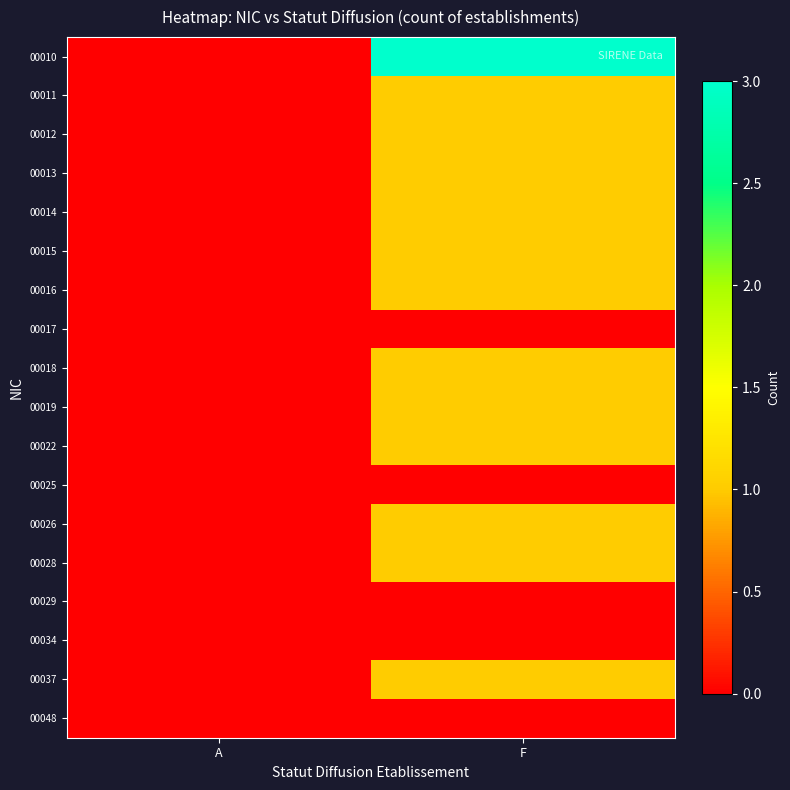

How many distinct data groups are displayed?

18